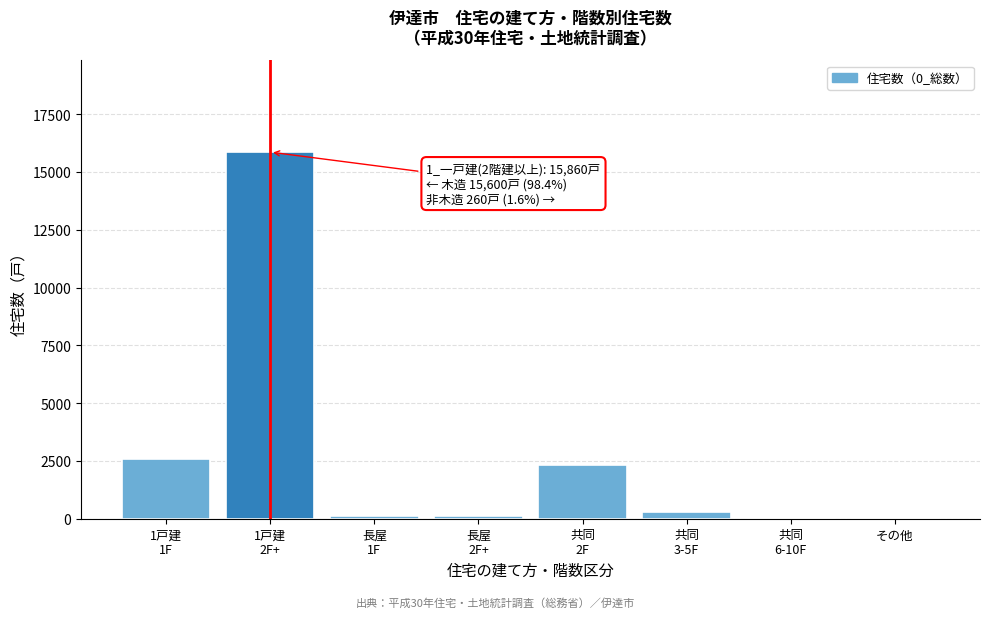

What is the greatest value displayed?

15860